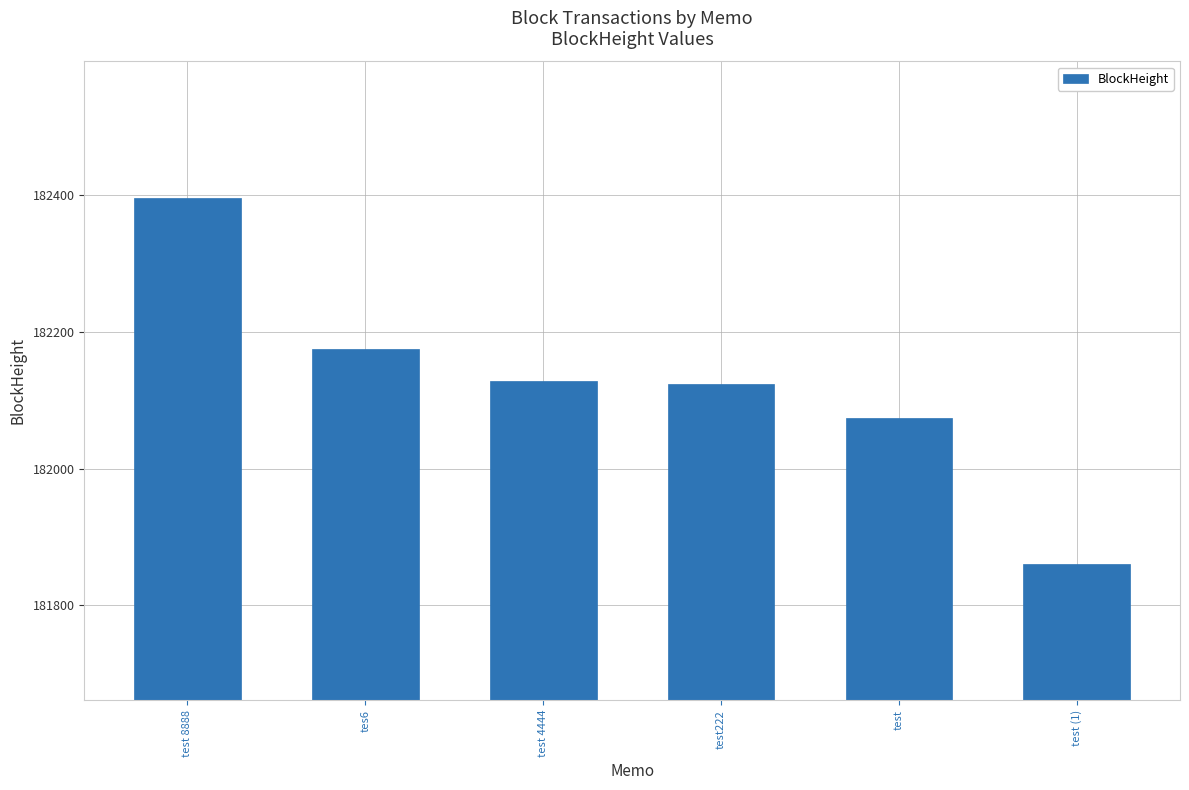

What is the sum of all values?

1092759